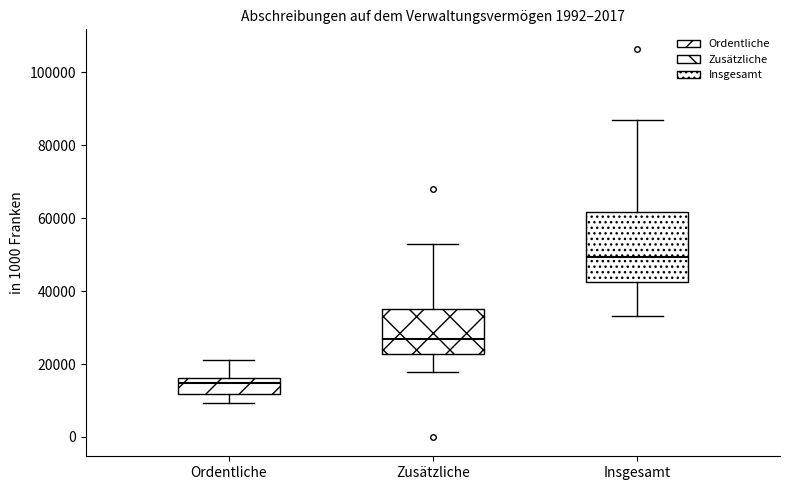

Reading left to right, transcribe this box plot: for each box, give where its median line is, the range the box spans, and where its two whiskers end, as read against the y-axis. The values are not printed on the chart, so give them approximately, as read against the axis.

Ordentliche: median 14000, box 12000 to 16000, whiskers 10000 to 22000
Zusätzliche: median 26000, box 22000 to 34000, whiskers 18000 to 52000
Insgesamt: median 50000, box 42000 to 62000, whiskers 34000 to 86000